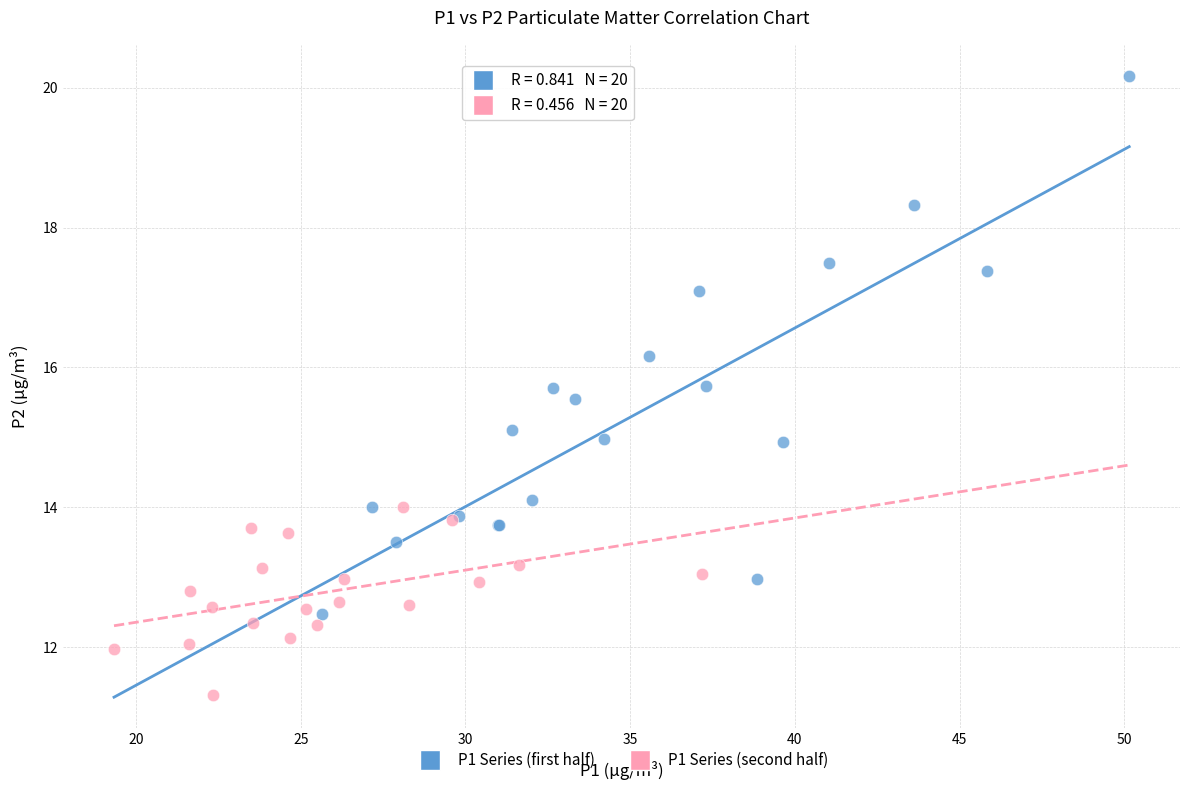

Which series has the widest spread of Y values?

P1 Series (first half)